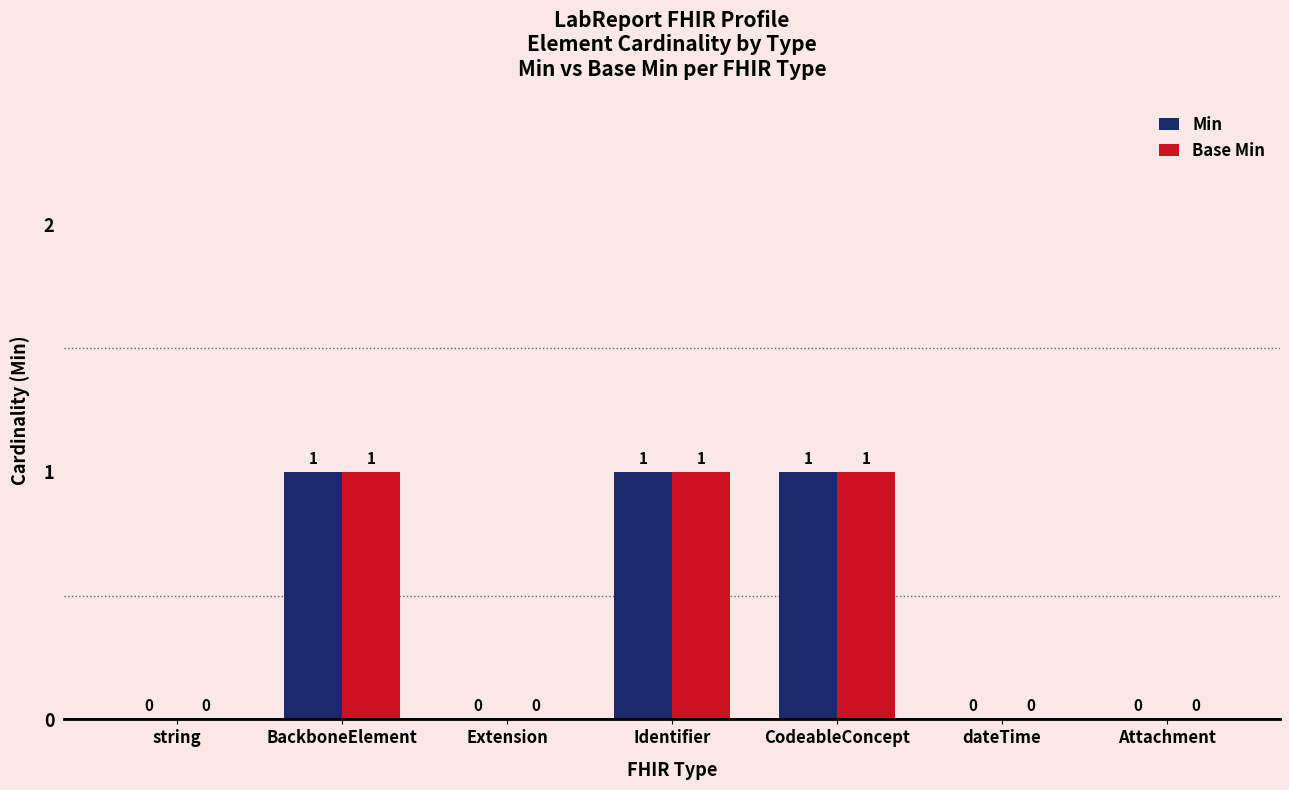

The Min series shows 0 at Attachment. True or false?

True